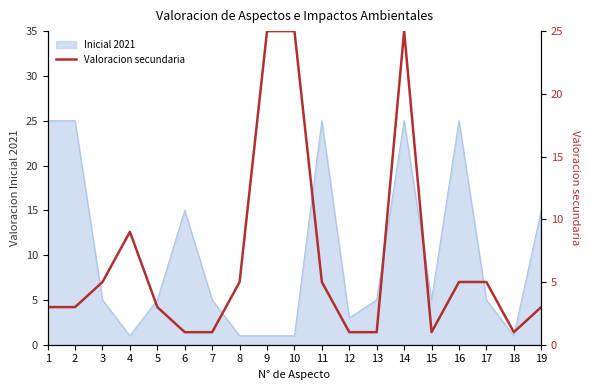

Is it true that Inicial 2021 equals 2 at 17?

False